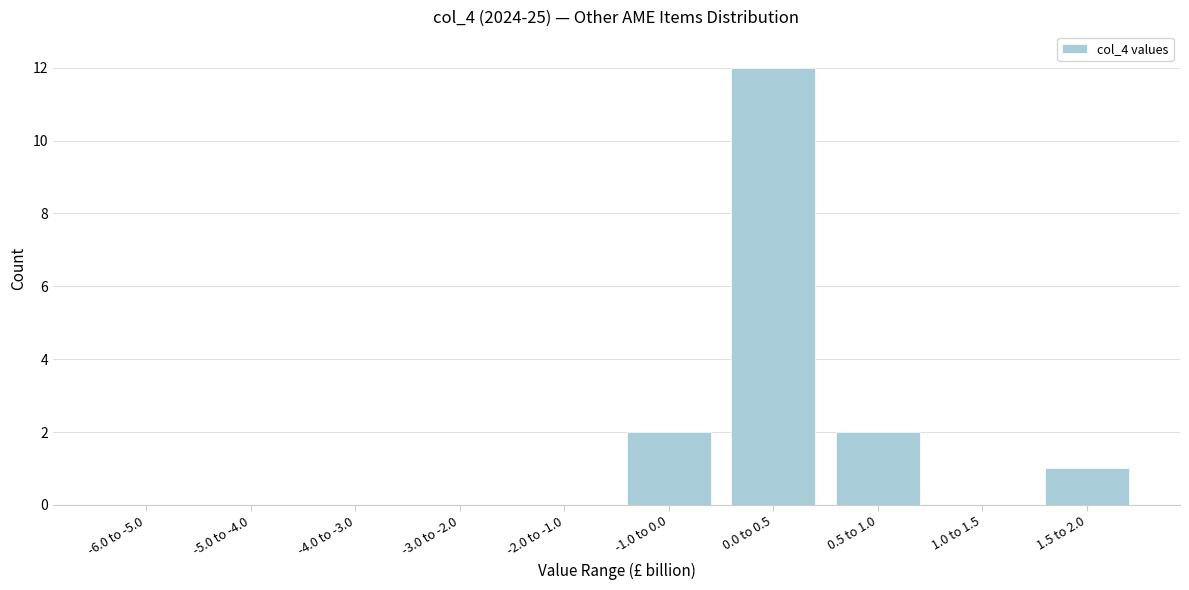

Reading left to right, extract all data points from this chart.

-6.0 to -5.0=0	-5.0 to -4.0=0	-4.0 to -3.0=0	-3.0 to -2.0=0	-2.0 to -1.0=0	-1.0 to 0.0=2	0.0 to 0.5=12	0.5 to 1.0=2	1.0 to 1.5=0	1.5 to 2.0=1